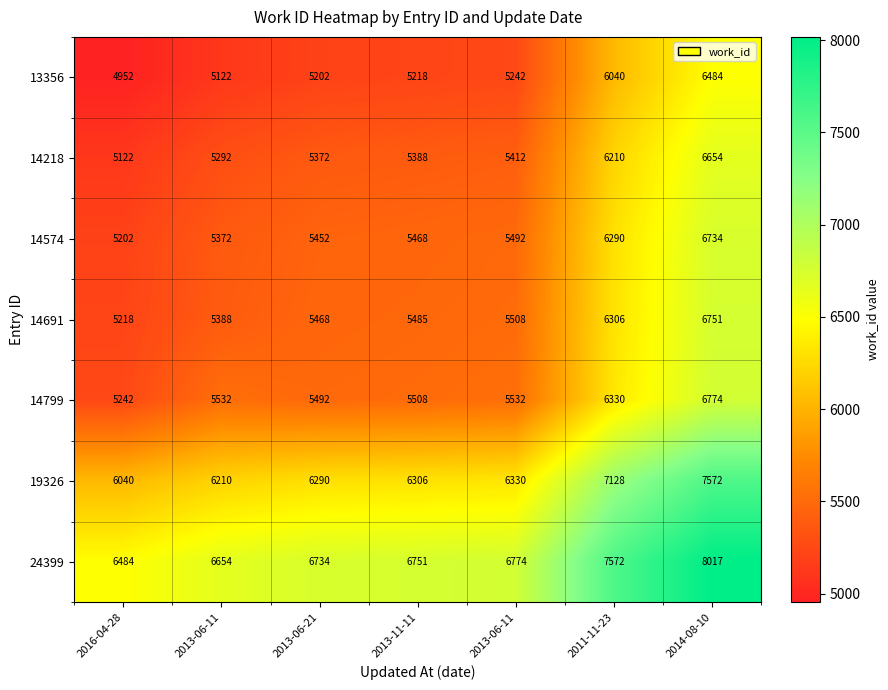

Reading left to right, list all the values displayed in this chart.

13356: 2016-04-28=4952.0	2013-06-11=5122.0	2013-06-21=5202.0	2013-11-11=5218.0	2013-06-11=5242.0	2011-11-23=6040.0	2014-08-10=6484.0
14218: 2016-04-28=5122.0	2013-06-11=5292.0	2013-06-21=5372.0	2013-11-11=5388.0	2013-06-11=5412.0	2011-11-23=6210.0	2014-08-10=6654.0
14574: 2016-04-28=5202.0	2013-06-11=5372.0	2013-06-21=5452.0	2013-11-11=5468.0	2013-06-11=5492.0	2011-11-23=6290.0	2014-08-10=6734.0
14691: 2016-04-28=5218.0	2013-06-11=5388.0	2013-06-21=5468.0	2013-11-11=5485.0	2013-06-11=5508.0	2011-11-23=6306.0	2014-08-10=6751.0
14799: 2016-04-28=5242.0	2013-06-11=5532.0	2013-06-21=5492.0	2013-11-11=5508.0	2013-06-11=5532.0	2011-11-23=6330.0	2014-08-10=6774.0
19326: 2016-04-28=6040.0	2013-06-11=6210.0	2013-06-21=6290.0	2013-11-11=6306.0	2013-06-11=6330.0	2011-11-23=7128.0	2014-08-10=7572.0
24399: 2016-04-28=6484.0	2013-06-11=6654.0	2013-06-21=6734.0	2013-11-11=6751.0	2013-06-11=6774.0	2011-11-23=7572.0	2014-08-10=8017.0